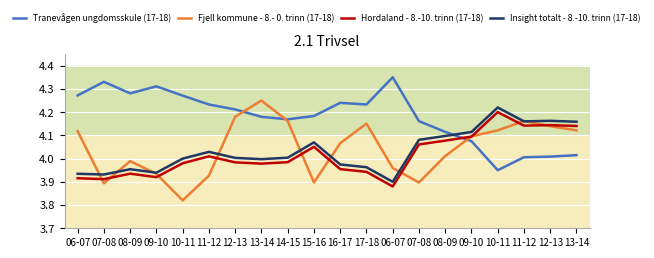

Does the chart have visible grid lines?

Yes